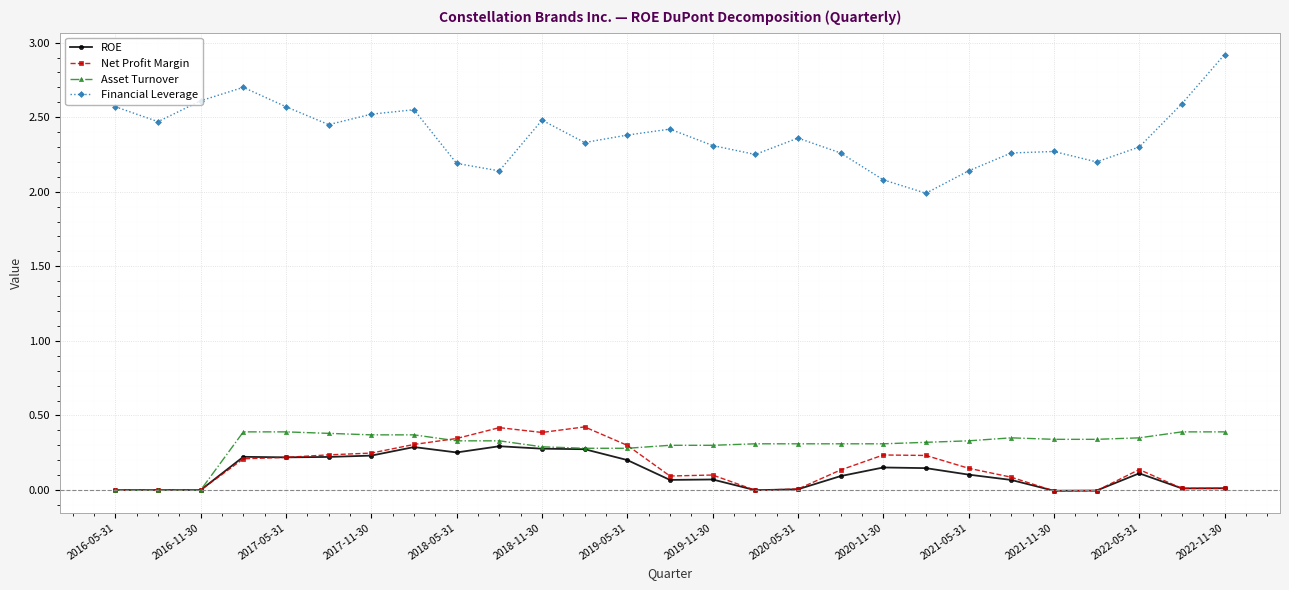

Which series has the widest spread of values?

Financial Leverage